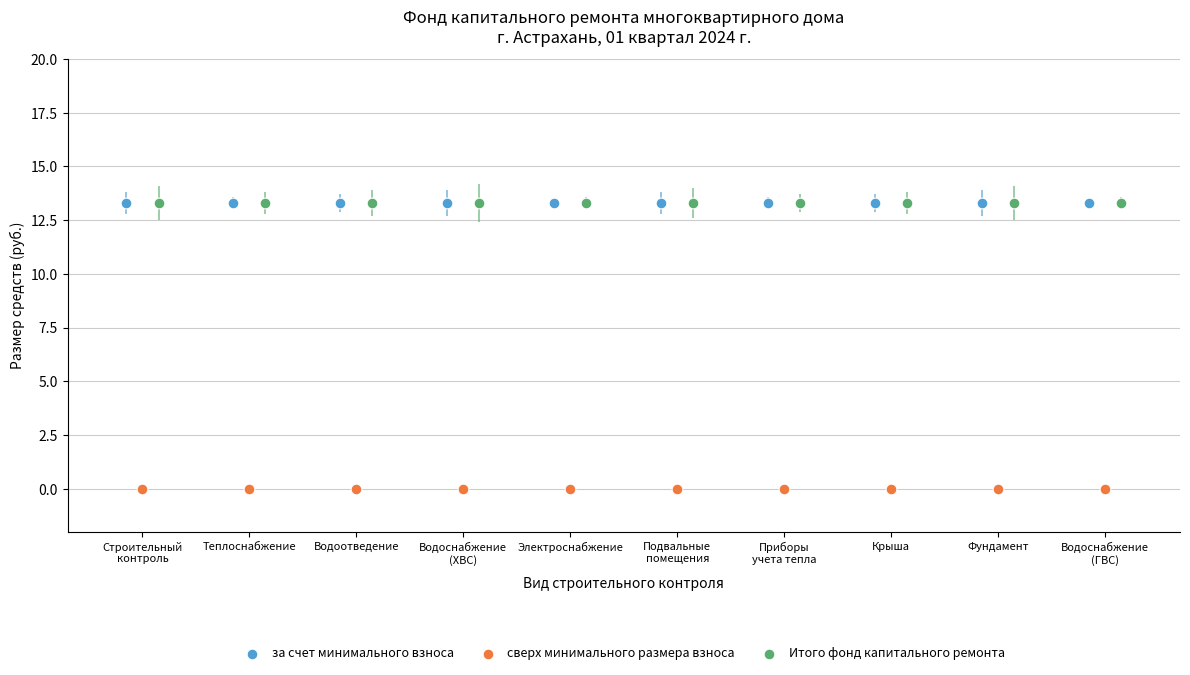

Which series contains the lowest Y value?

сверх минимального размера взноса